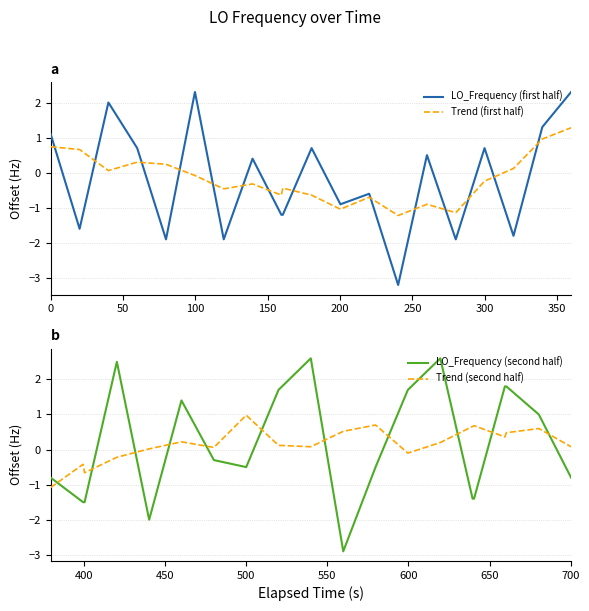

How many times do Trend (first half) and LO_Frequency (first half) cross each other?

14